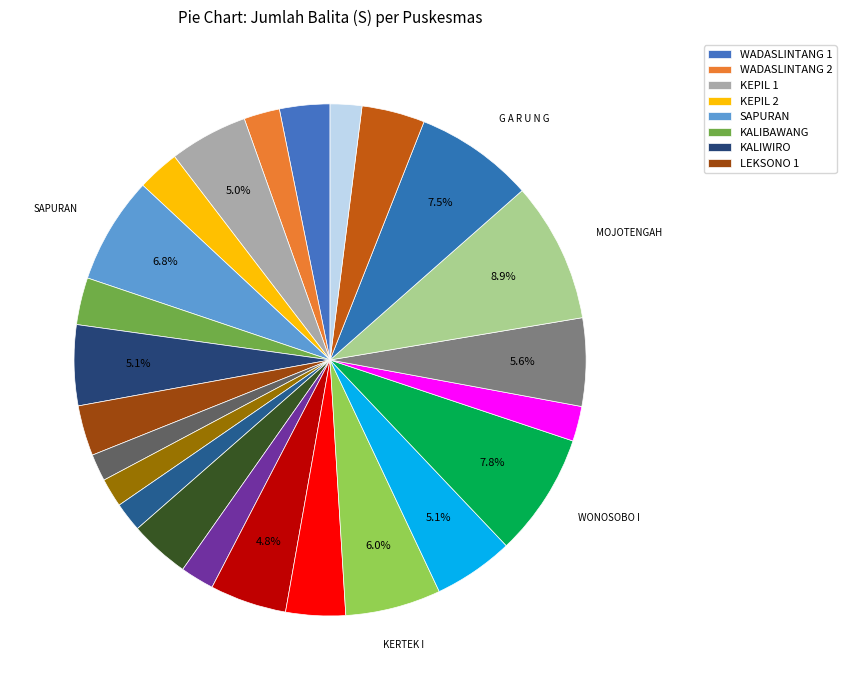

How many slices are in this pie chart?

24